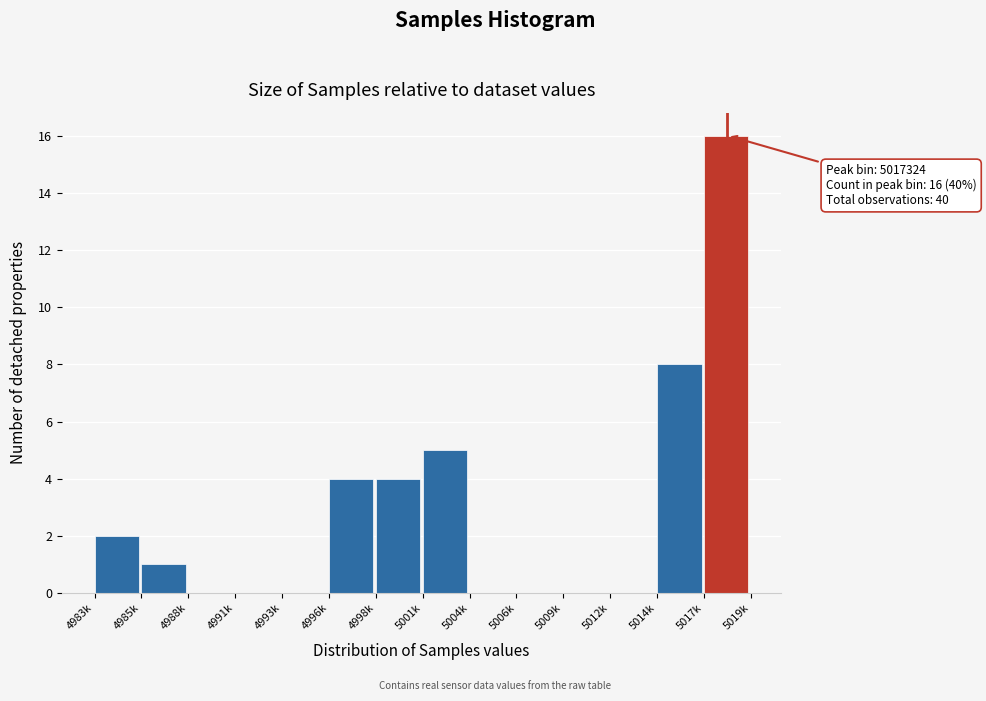

Reading left to right, extract all data points from this chart.

4983k=2	4985k=1	4988k=0	4991k=0	4993k=0	4996k=4	4998k=4	5001k=5	5004k=0	5006k=0	5009k=0	5012k=0	5014k=8	5017k=16